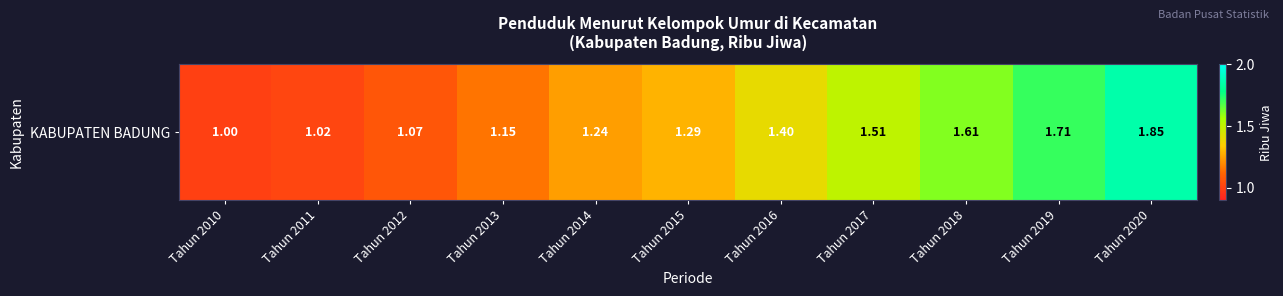

What is the difference between the maximum and minimum values?

0.9